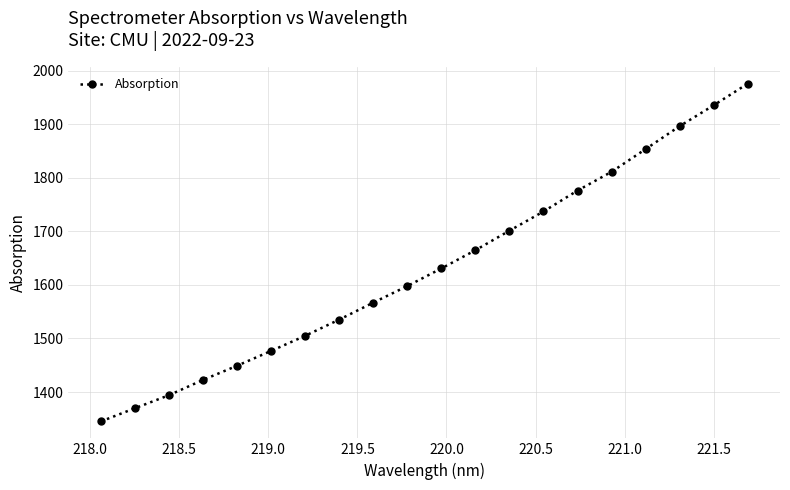

What is the maximum value shown in the chart?

1975.8